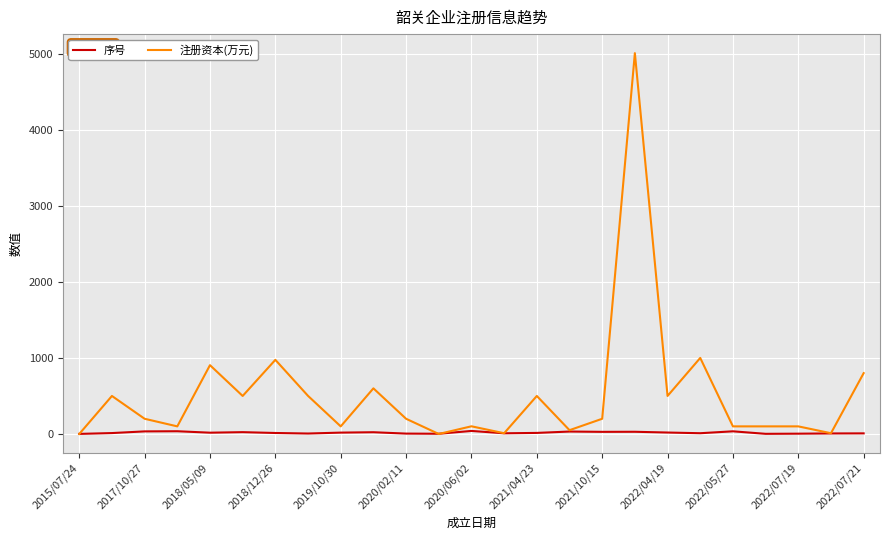

Which series has the largest range (max minus min)?

注册资本(万元)